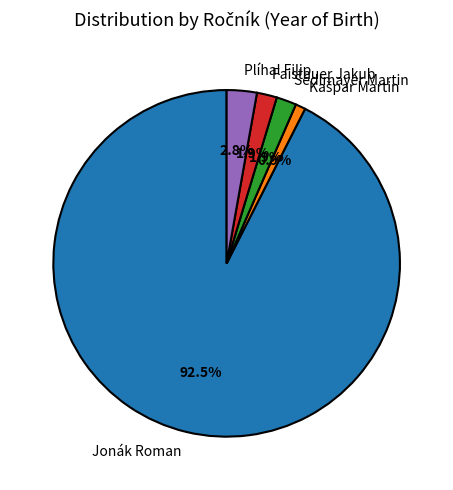

What percentage is the Sedlmayer Martin slice, to the nearest percent?

2%